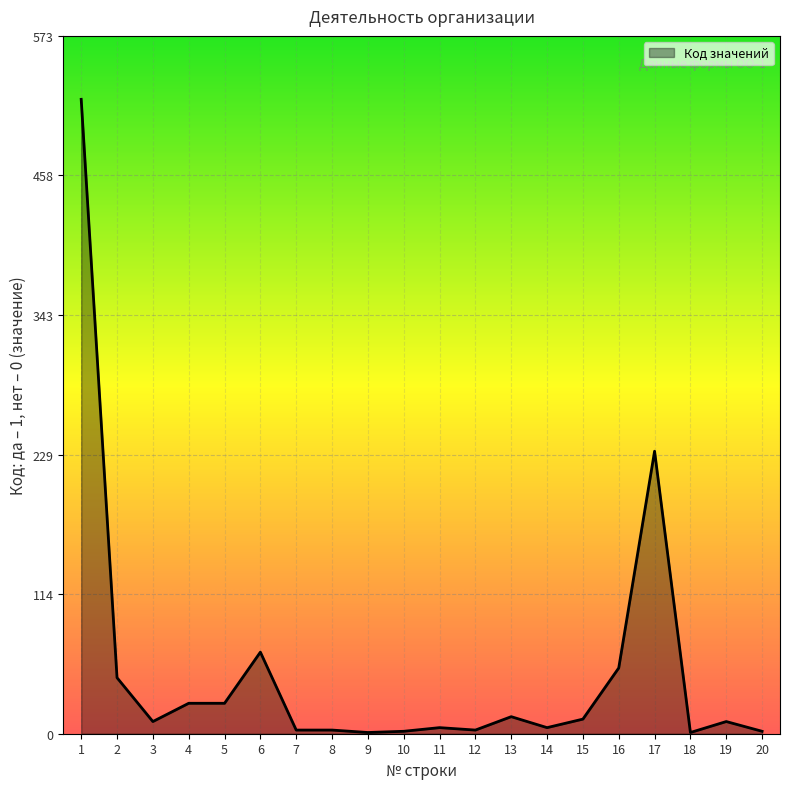

What is the average value?

52